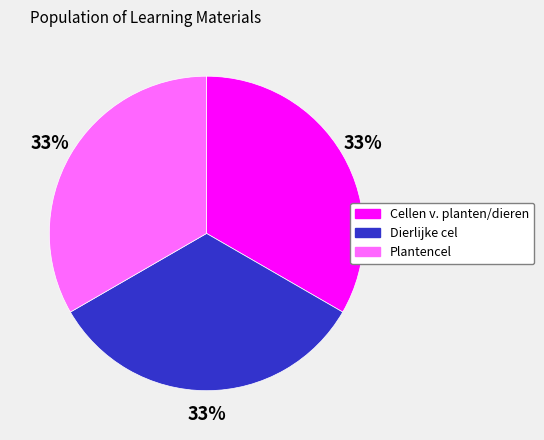

Is there any slice that represents more than half of the pie?

No